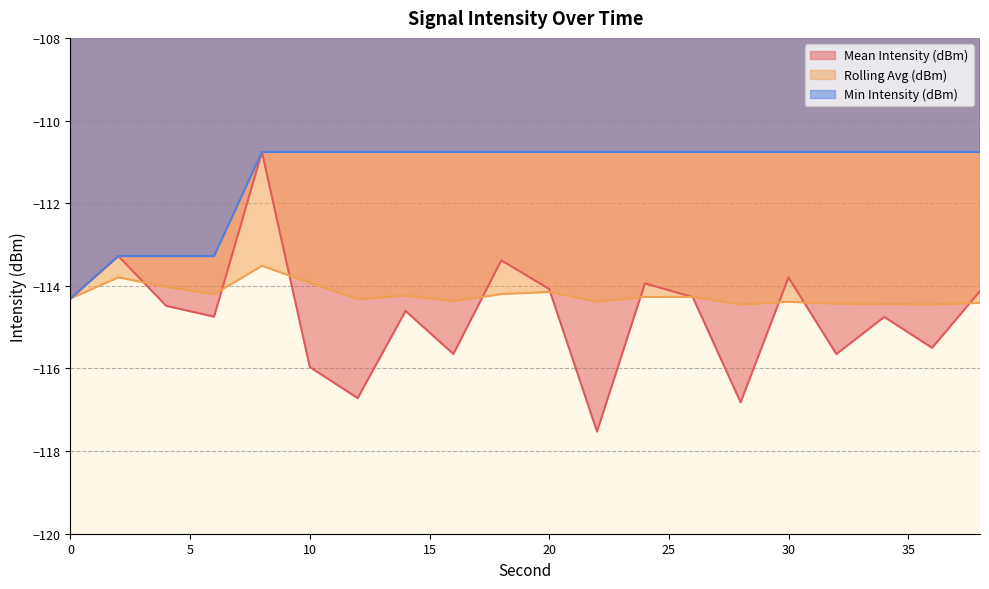

At how many categories does at least one series exceed -116?

20